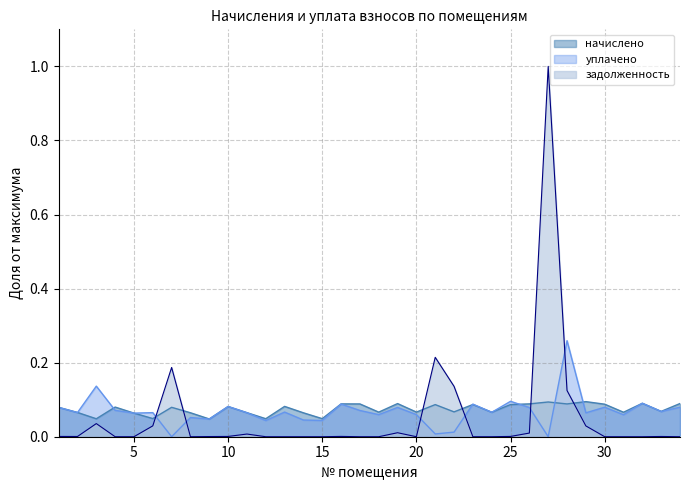

Is the value of задолженность at 34 greater than the value of уплачено at 30?

No